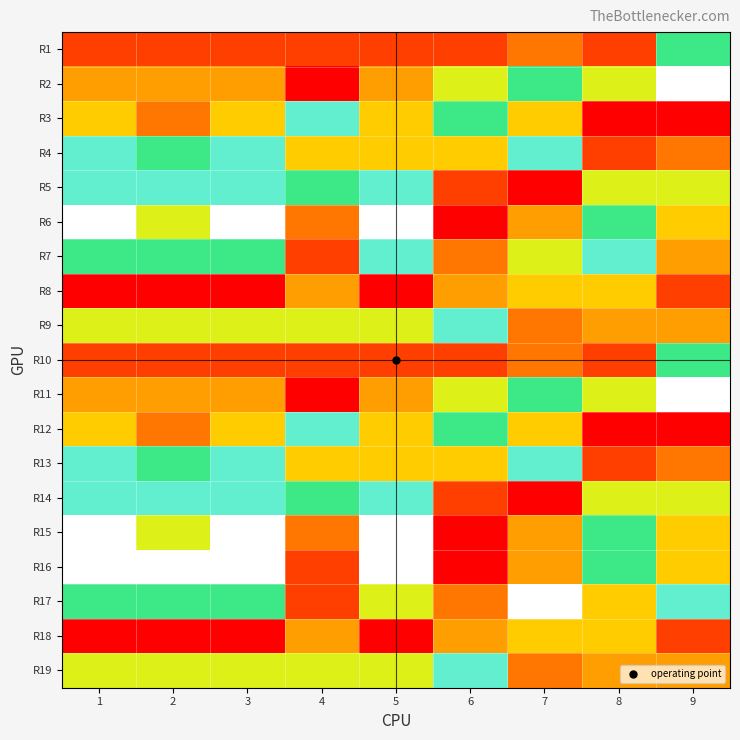

Reading left to right, extract all data points from this chart.

R1: 1=2	2=2	3=2	4=2	5=2	6=2	7=3	8=2	9=7
R2: 1=4	2=4	3=4	4=1	5=4	6=6	7=7	8=6	9=9
R3: 1=5	2=3	3=5	4=8	5=5	6=7	7=5	8=1	9=1
R4: 1=8	2=7	3=8	4=5	5=5	6=5	7=8	8=2	9=3
R5: 1=8	2=8	3=8	4=7	5=8	6=2	7=1	8=6	9=6
R6: 1=9	2=6	3=9	4=3	5=9	6=1	7=4	8=7	9=5
R7: 1=7	2=7	3=7	4=2	5=8	6=3	7=6	8=8	9=4
R8: 1=1	2=1	3=1	4=4	5=1	6=4	7=5	8=5	9=2
R9: 1=6	2=6	3=6	4=6	5=6	6=8	7=3	8=4	9=4
R10: 1=2	2=2	3=2	4=2	5=2	6=2	7=3	8=2	9=7
R11: 1=4	2=4	3=4	4=1	5=4	6=6	7=7	8=6	9=9
R12: 1=5	2=3	3=5	4=8	5=5	6=7	7=5	8=1	9=1
R13: 1=8	2=7	3=8	4=5	5=5	6=5	7=8	8=2	9=3
R14: 1=8	2=8	3=8	4=7	5=8	6=2	7=1	8=6	9=6
R15: 1=9	2=6	3=9	4=3	5=9	6=1	7=4	8=7	9=5
R16: 1=9	2=9	3=9	4=2	5=9	6=1	7=4	8=7	9=5
R17: 1=7	2=7	3=7	4=2	5=6	6=3	7=9	8=5	9=8
R18: 1=1	2=1	3=1	4=4	5=1	6=4	7=5	8=5	9=2
R19: 1=6	2=6	3=6	4=6	5=6	6=8	7=3	8=4	9=4